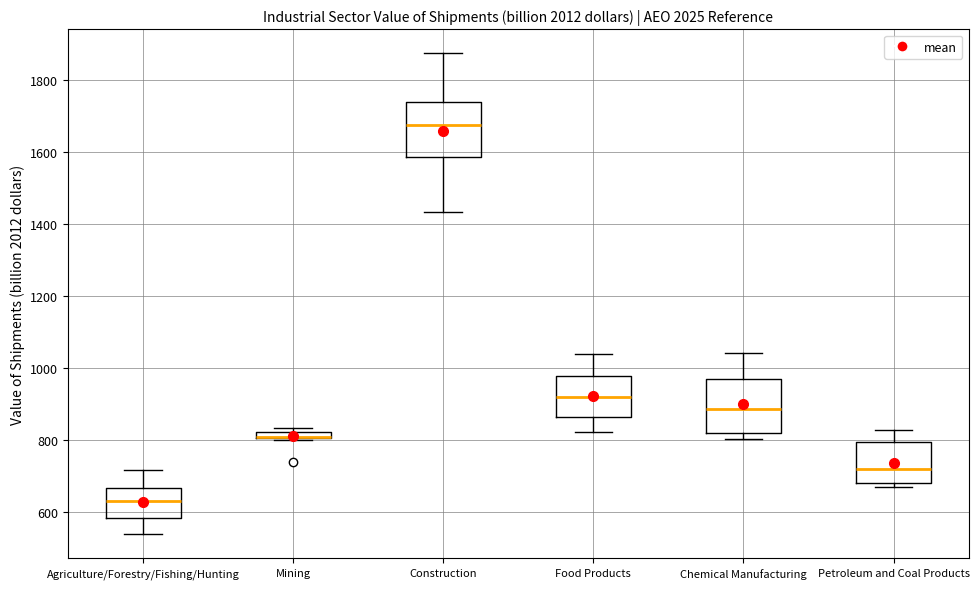

Where does the upper whisker of the box for Petroleum and Coal Products end on the y-axis? The values are not printed on the chart, so give them approximately, as read against the axis.

820